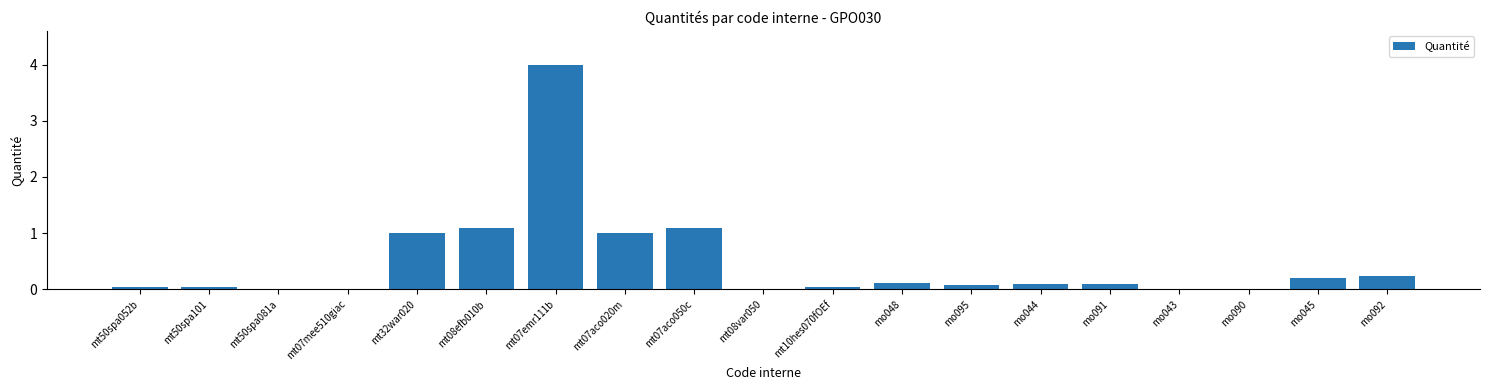

What is the ratio of the value at mt08efb010b to the value at mt07emr111b?

0.3